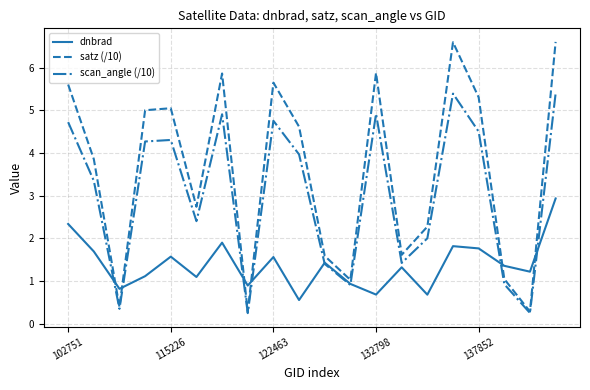

Which series ends up on top after the final intersection of dnbrad and satz (/10)?

satz (/10)